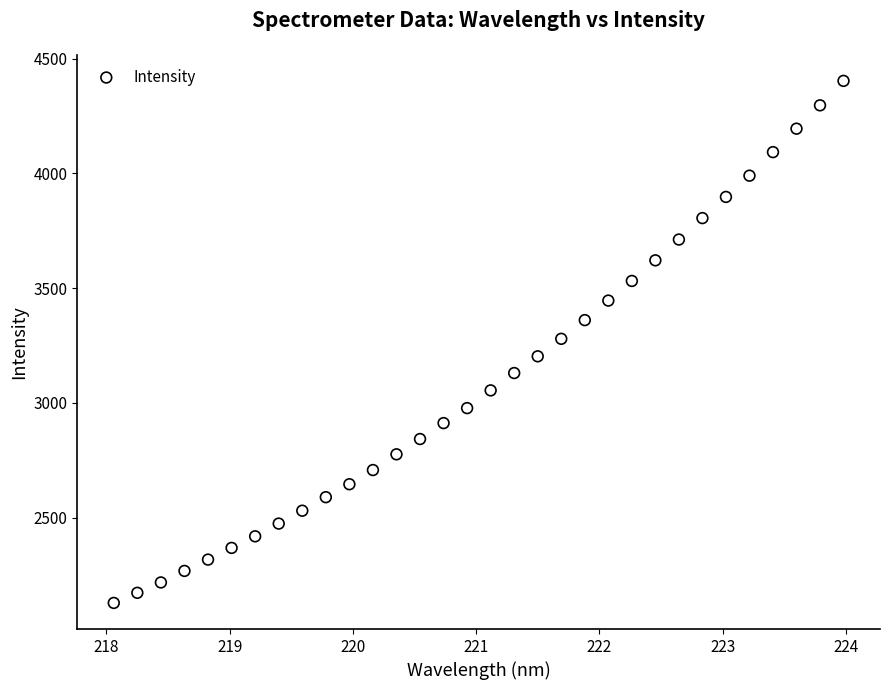

What is the range of X values (max minus min)?

5.9